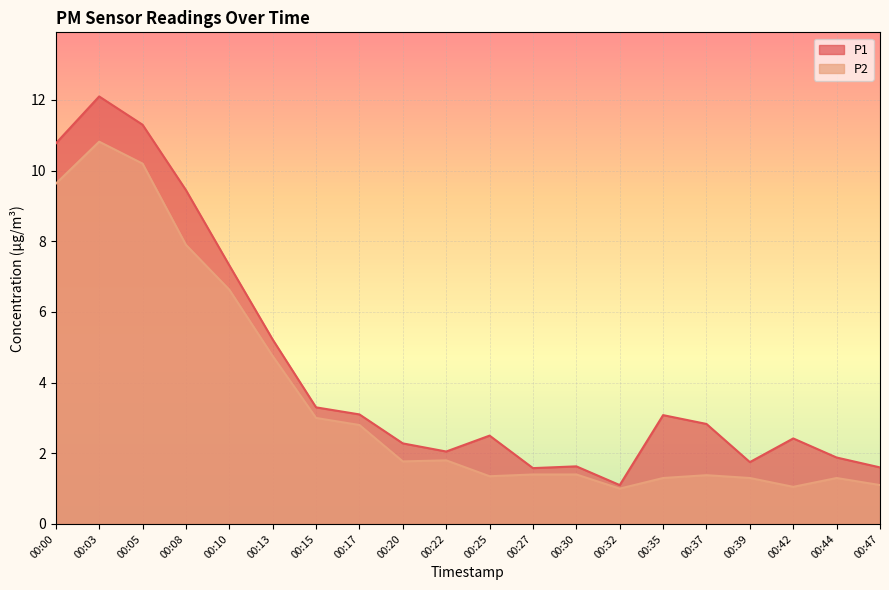

Is it true that P2 equals 2.1 at 00:27?

False